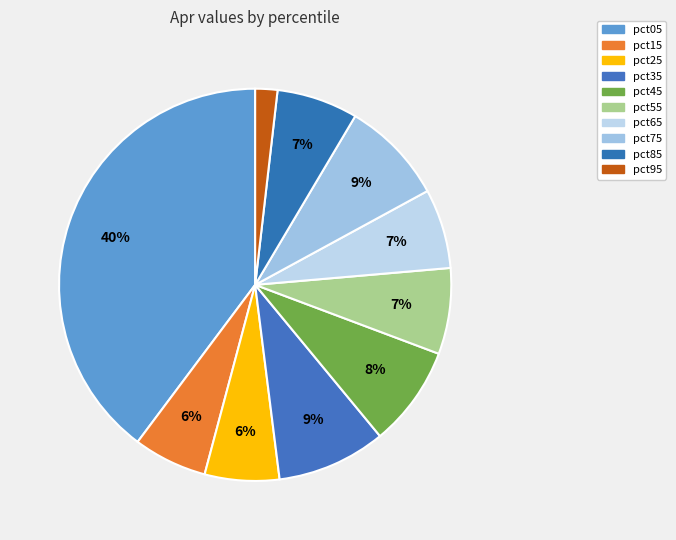

Does pct45 account for over 50% of the chart?

No